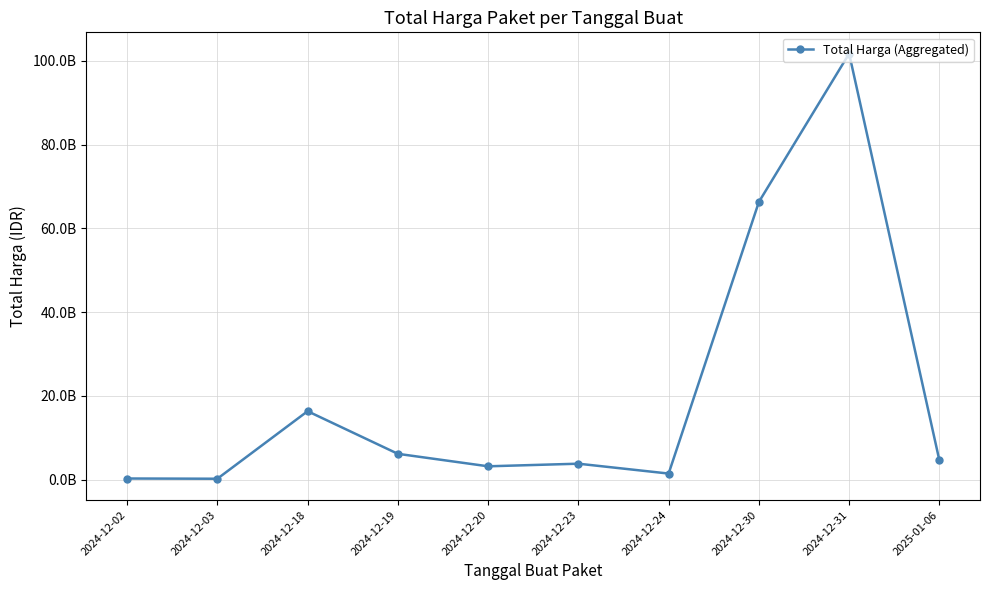

What is the approximate value at 2024-12-18, to the nearest 10?

16363298200